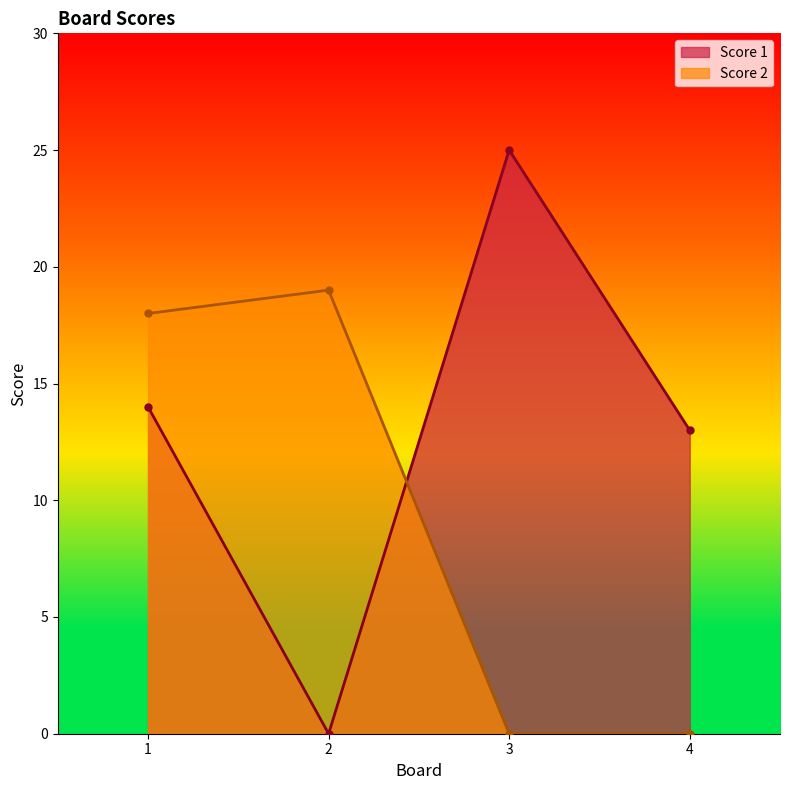

Rank the series at 2 from lowest to highest value.

Score 1, Score 2